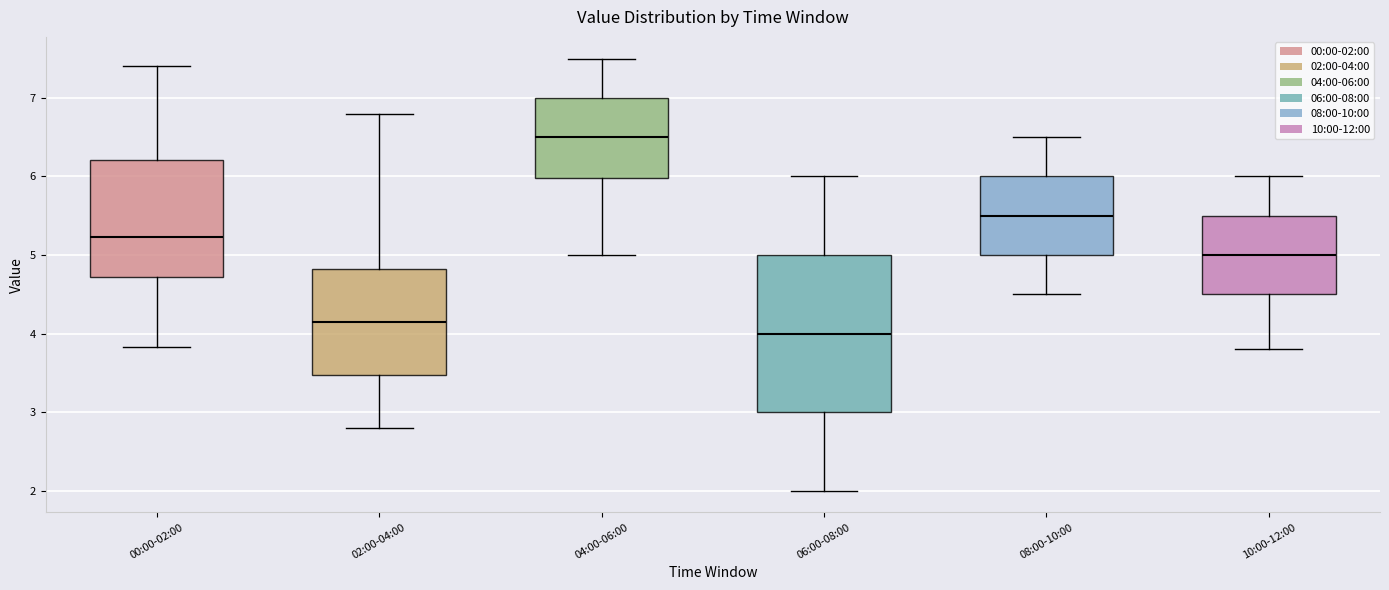

Which box's median line is the lowest?

06:00-08:00